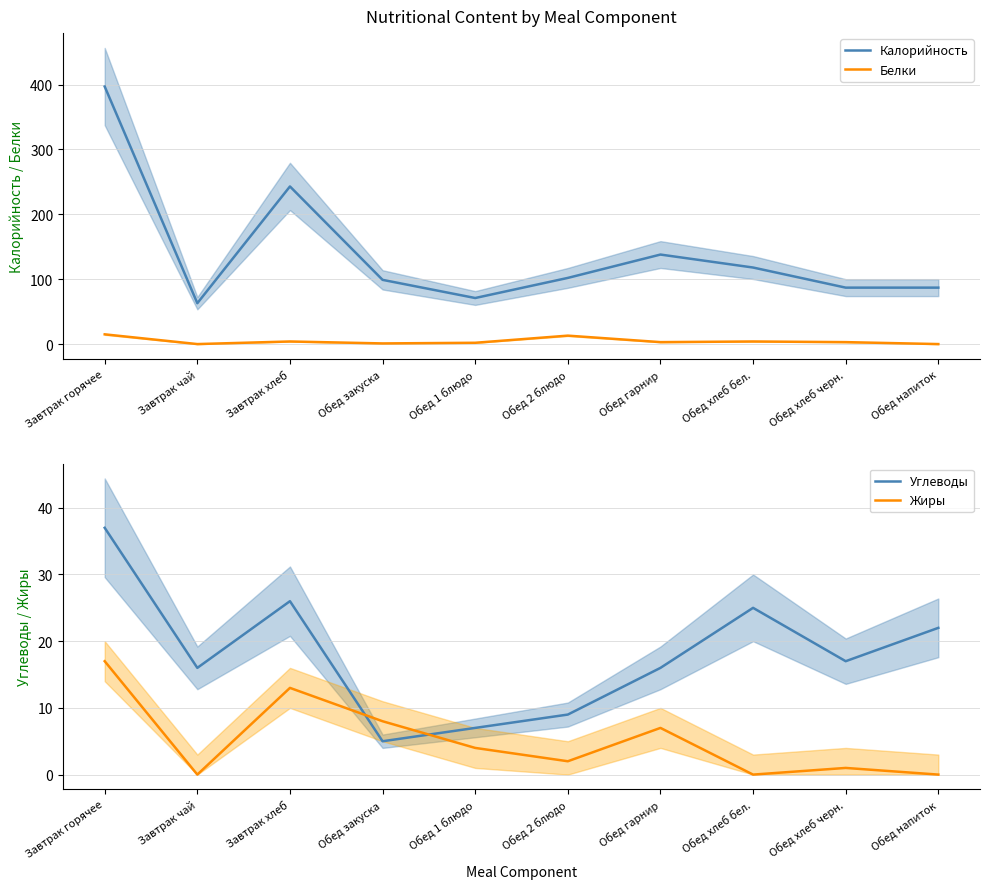

The Белки series shows 4 at Завтрак хлеб. True or false?

True